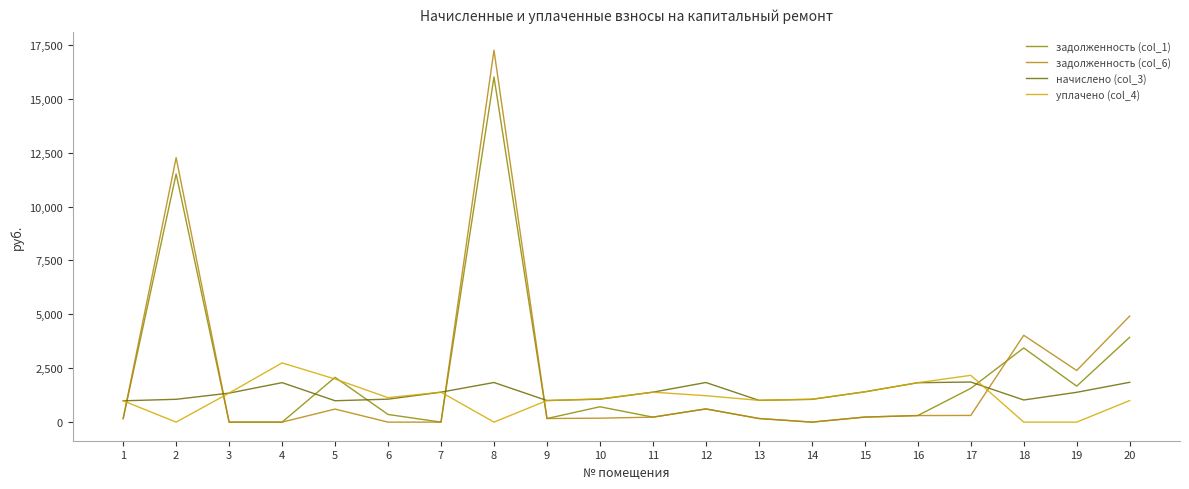

What is the minimum value for начислено (col_3)?

989.0